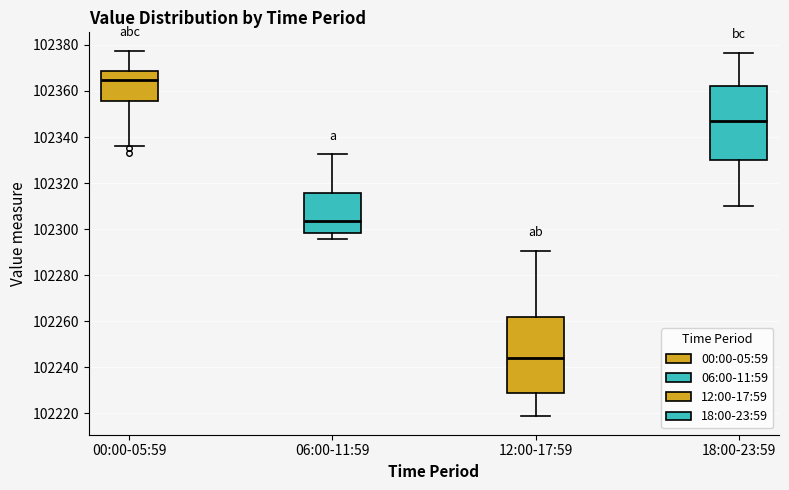

Which box has the highest median line?

00:00-05:59